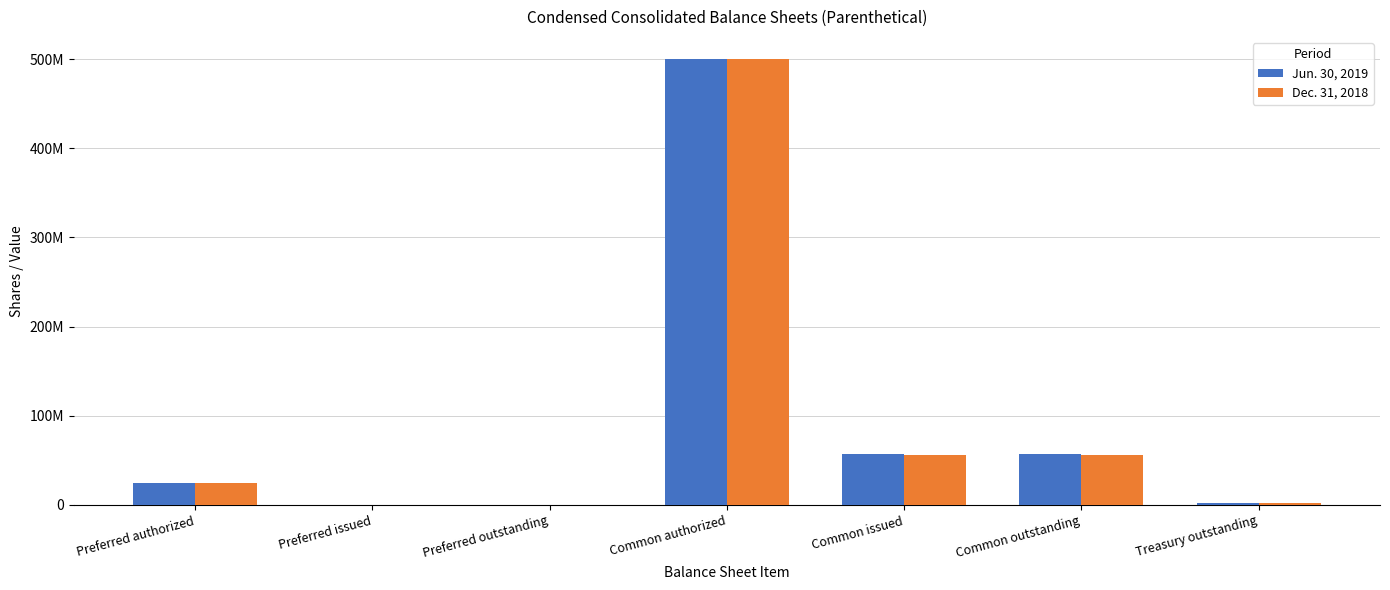

What are all the series names shown in the legend?

Jun. 30, 2019, Dec. 31, 2018